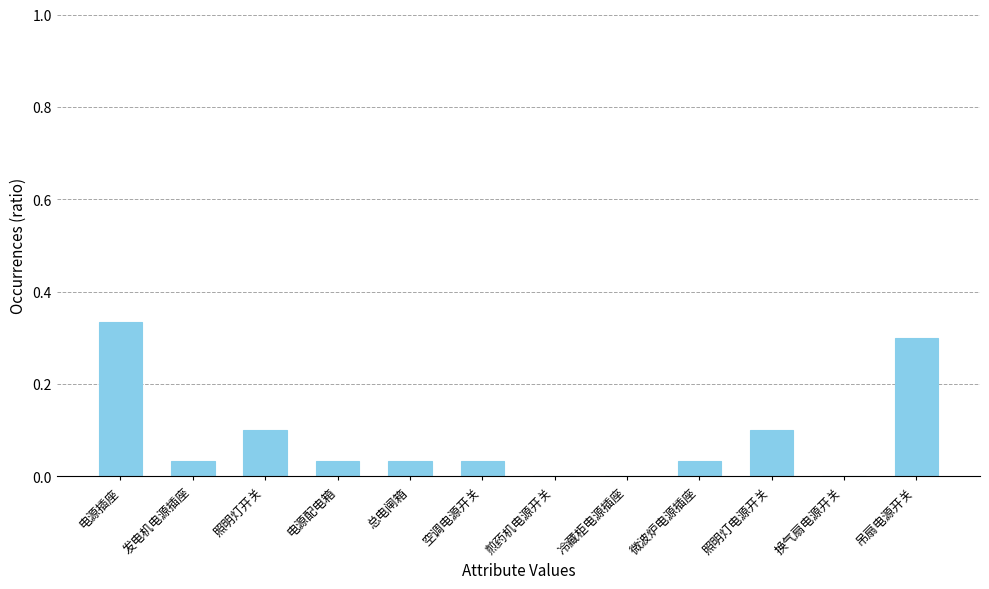

What is the sum of the values at 电源插座 and 照明灯开关?

0.4